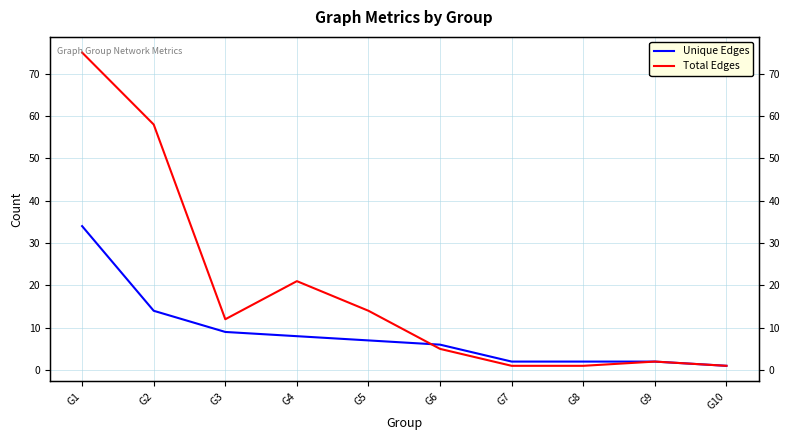

The value of Unique Edges at G5 is 5. True or false?

False